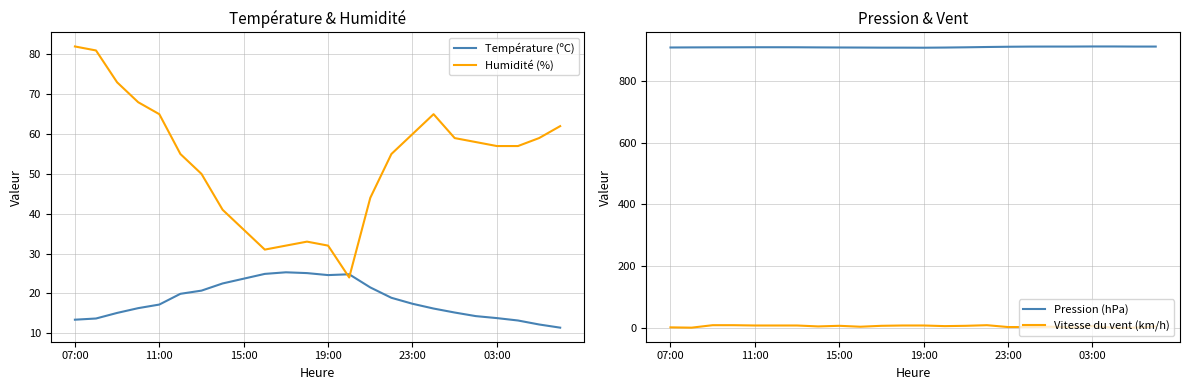

What is the maximum value for Humidité (%)?

82.0